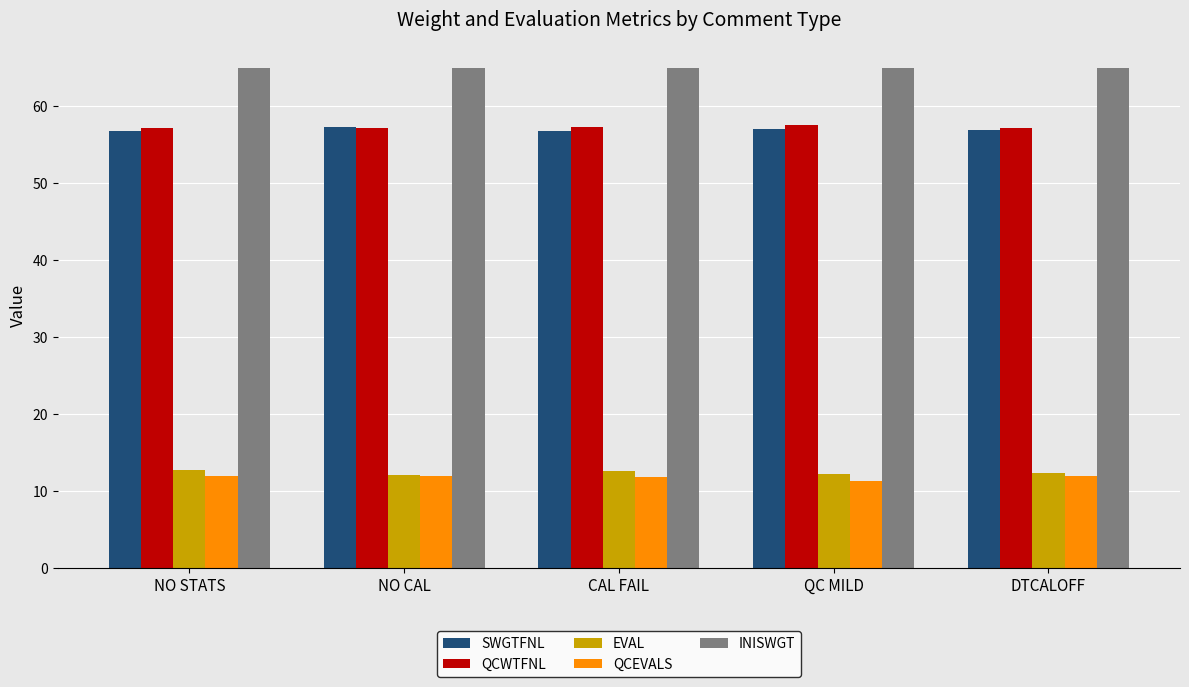

What is the label of the 1st bar from the left?

NO STATS